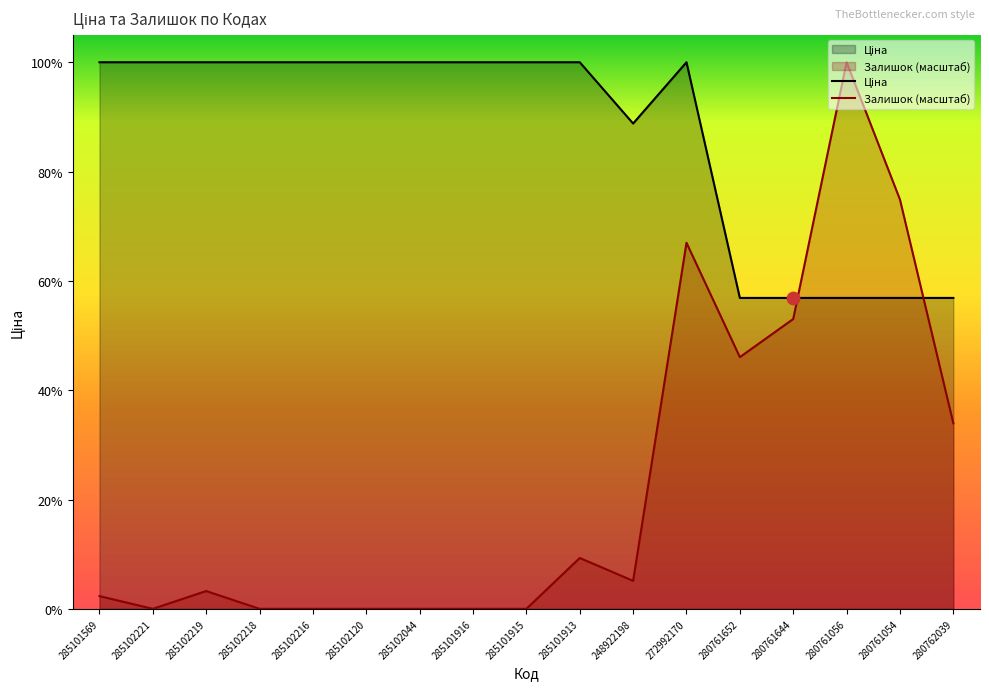

Which series has the largest Y range (max minus min)?

Залишок (масштаб)